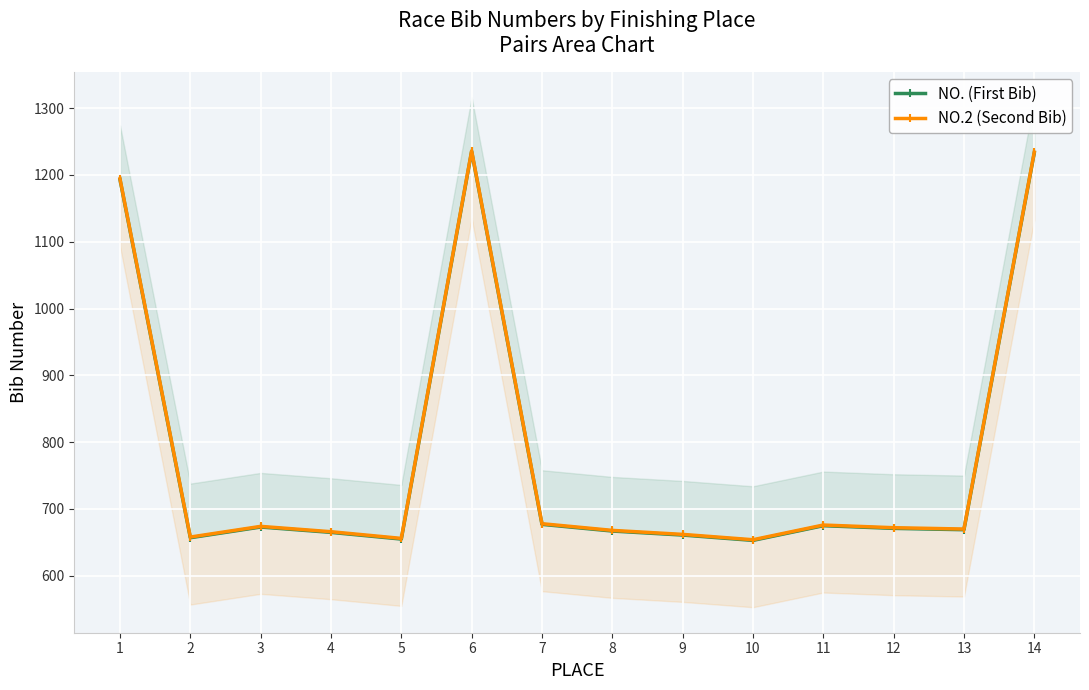

Read the NO. (First Bib) value at 8, to the nearest 50.

650